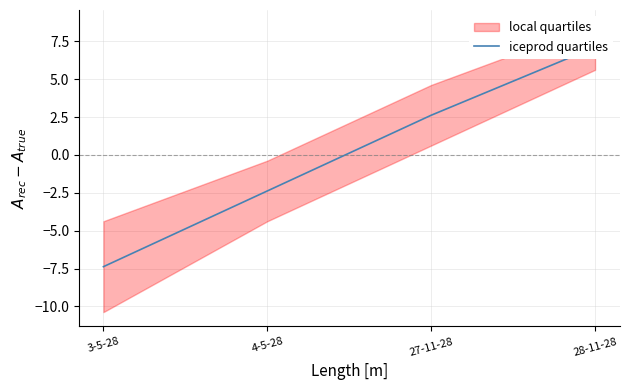

How many lines are shown in the chart?

1